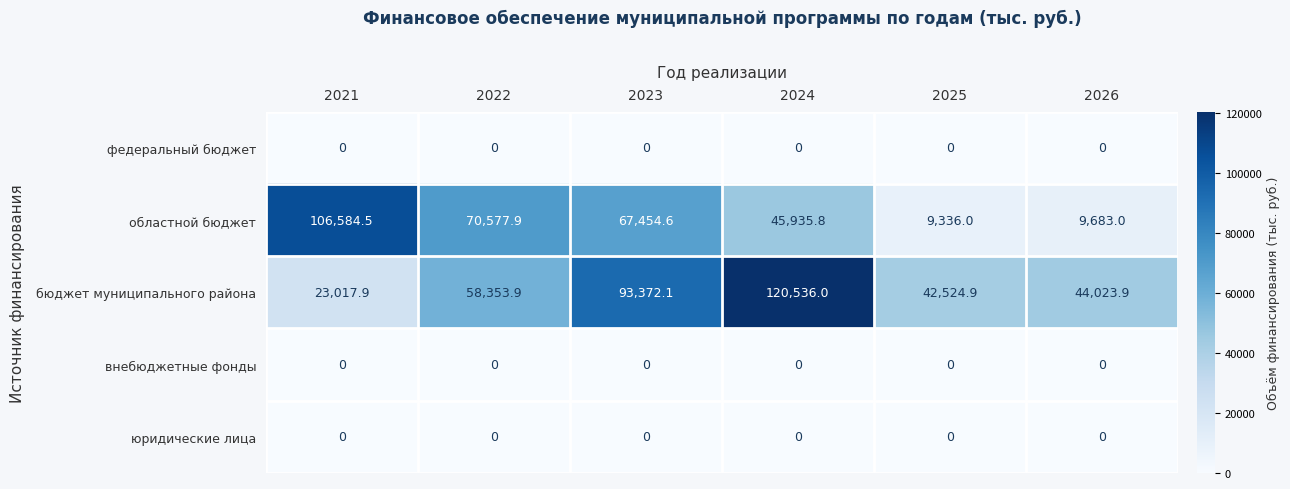

How many series are shown in this chart?

5